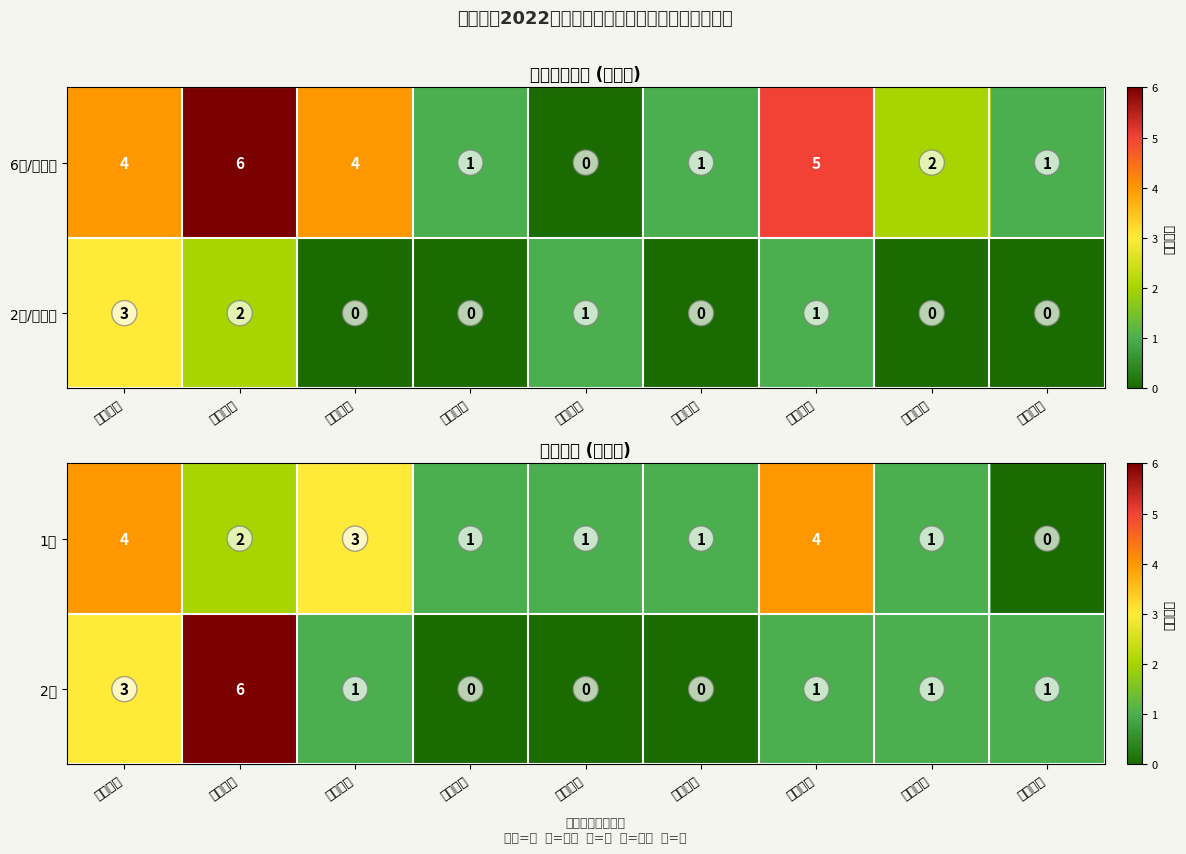

Where does the 1室 series first go above 1?

山泉社区